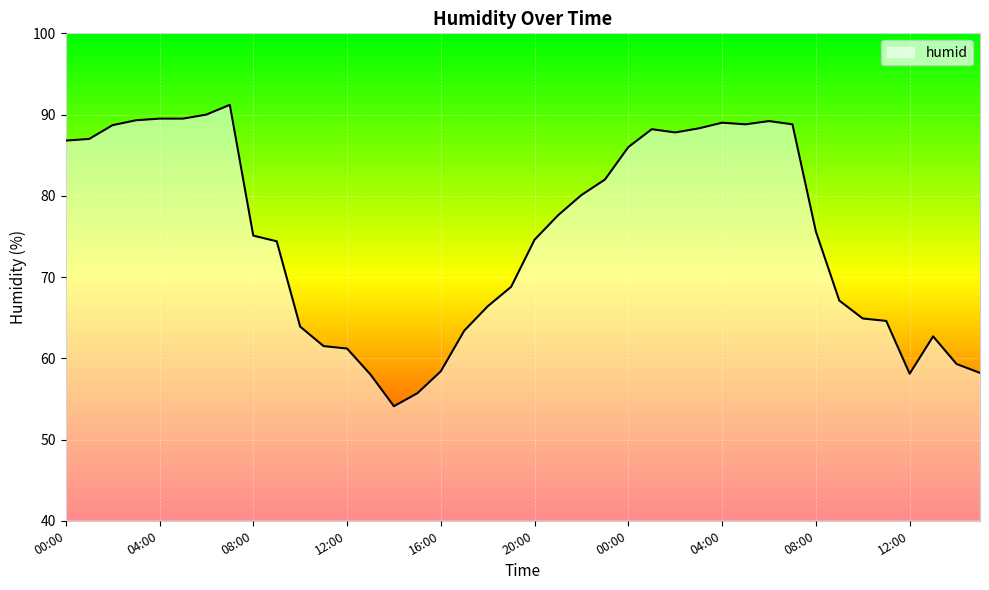

What is the minimum value shown in the chart?

54.1